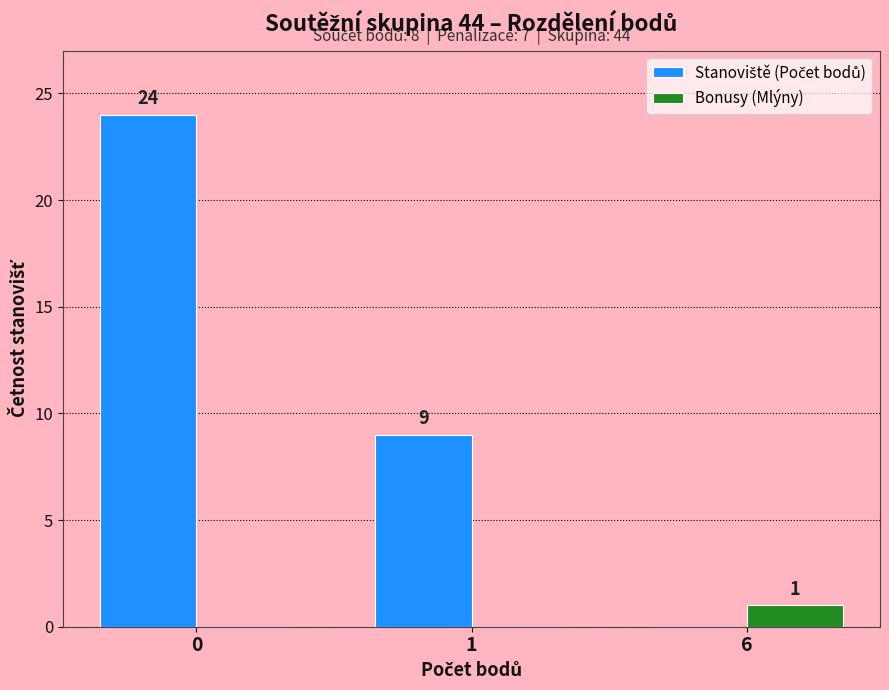

The value of Bonusy (Mlýny) at 6 is 1. True or false?

True